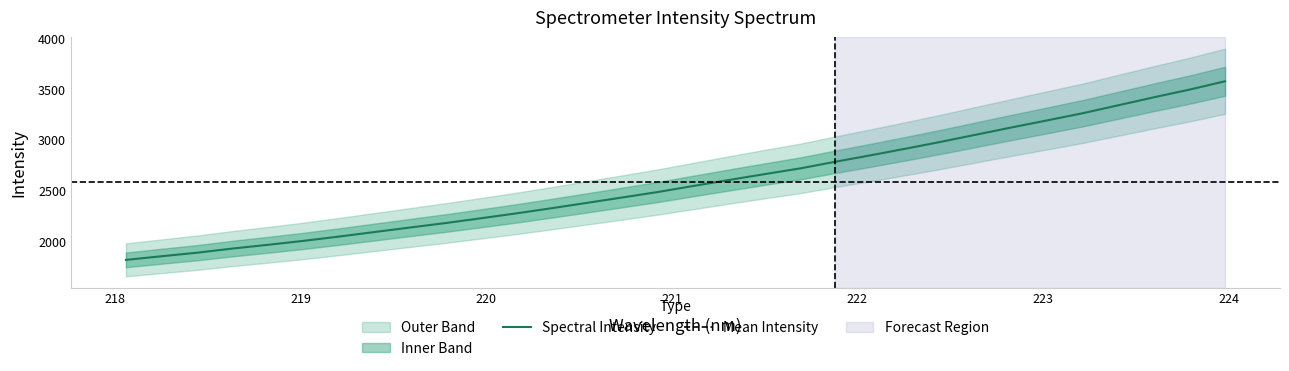

What is the greatest value displayed?

3579.2